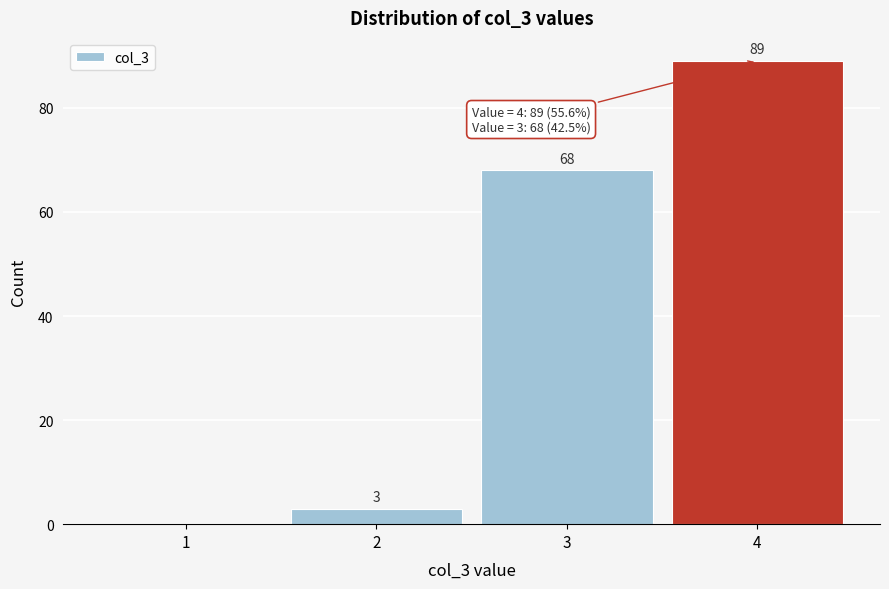

Reading right to left, extract all data points from this chart.

4=89	3=68	2=3	1=0